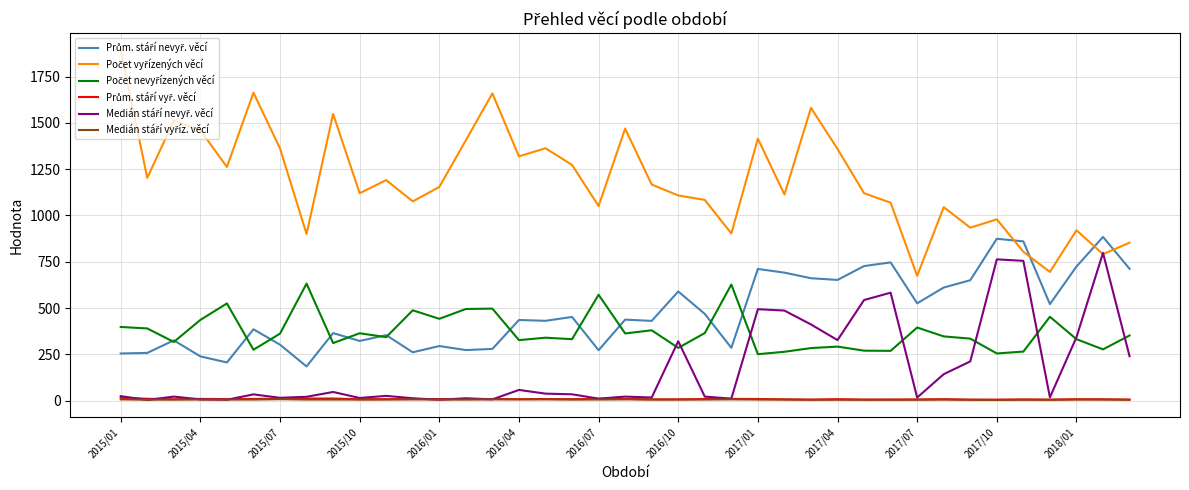

What is the greatest value displayed?

1890.0